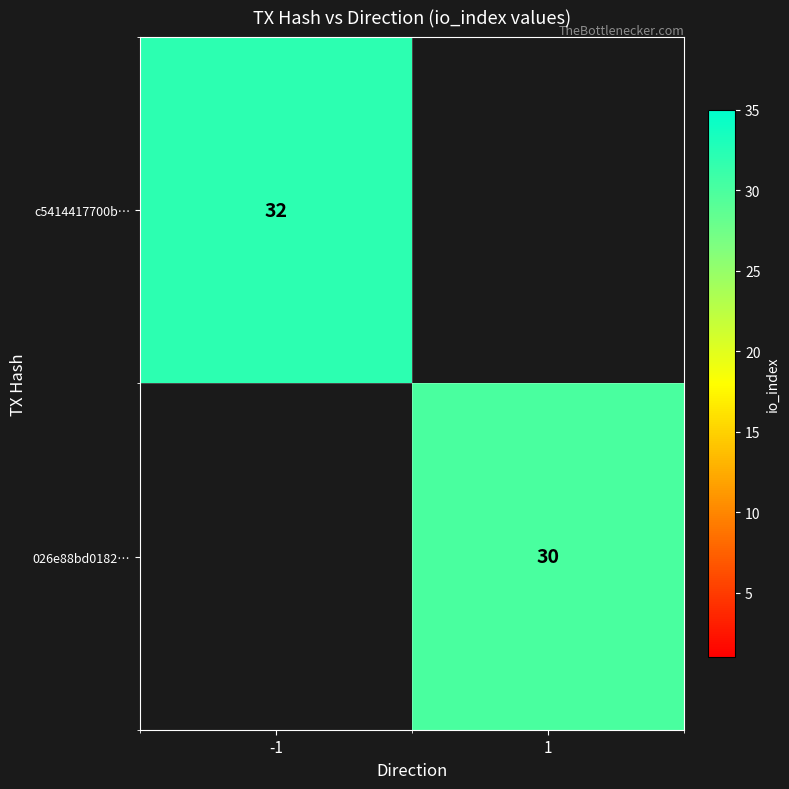

The c5414417700b… series shows 46 at -1. True or false?

False